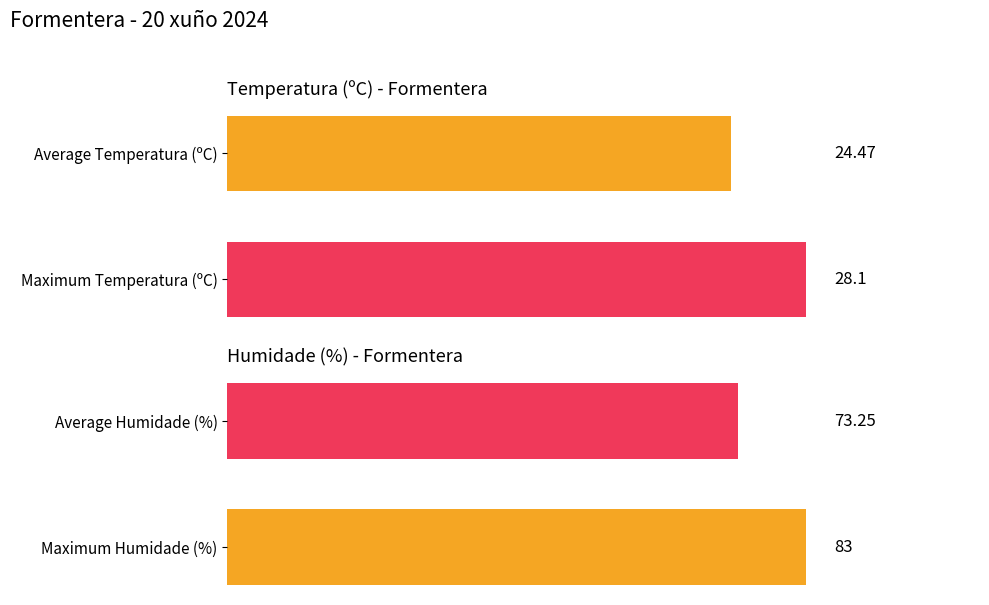

How many bars are there in each group?

2